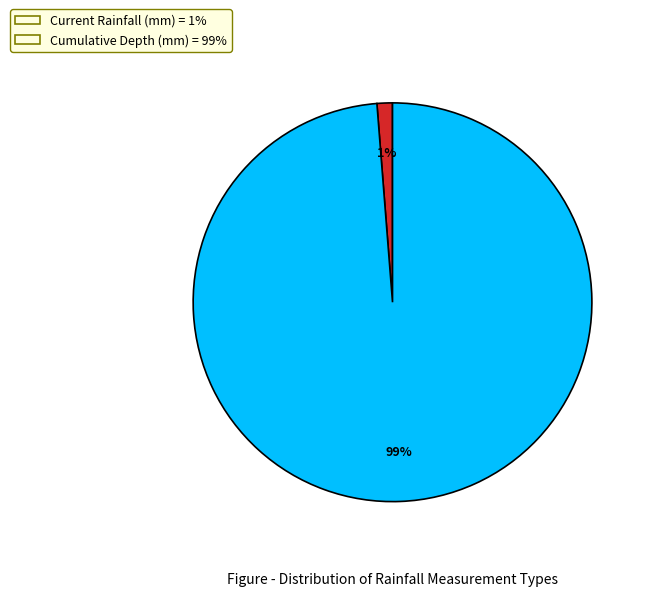

The Current Rainfall (mm) = 1% slice represents 1% of the pie. True or false?

True